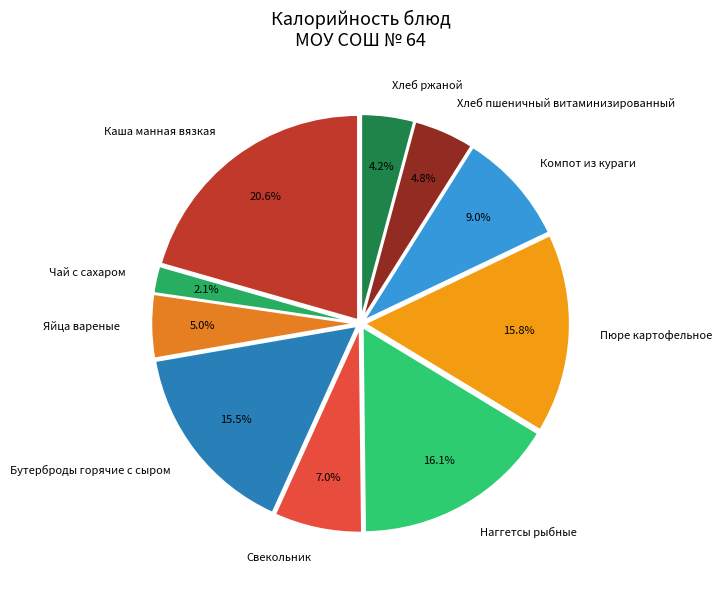

What is the largest slice in the pie chart?

Каша манная вязкая